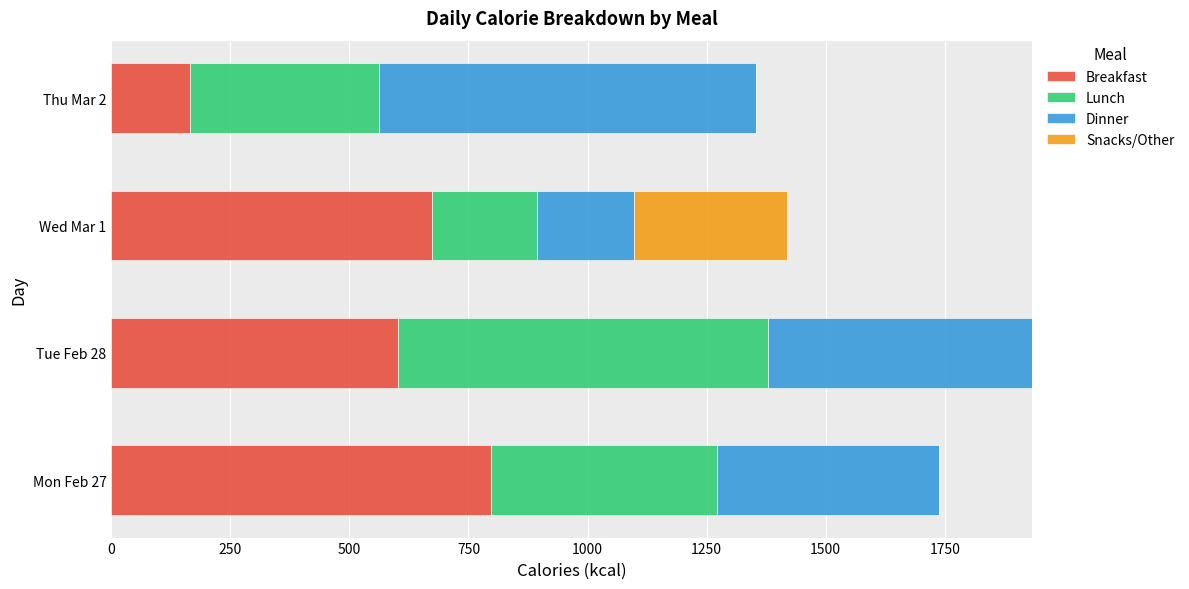

What is the maximum value for Breakfast?

797